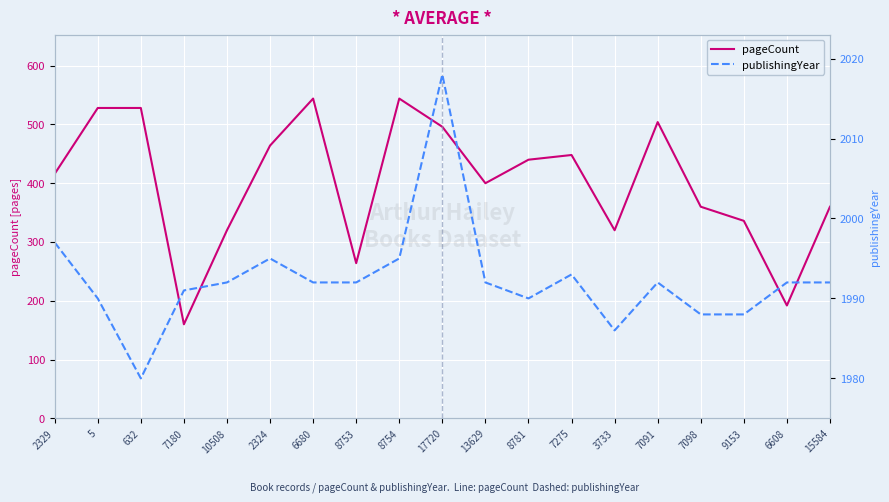

Between 8753 and 2324, which is larger?

2324